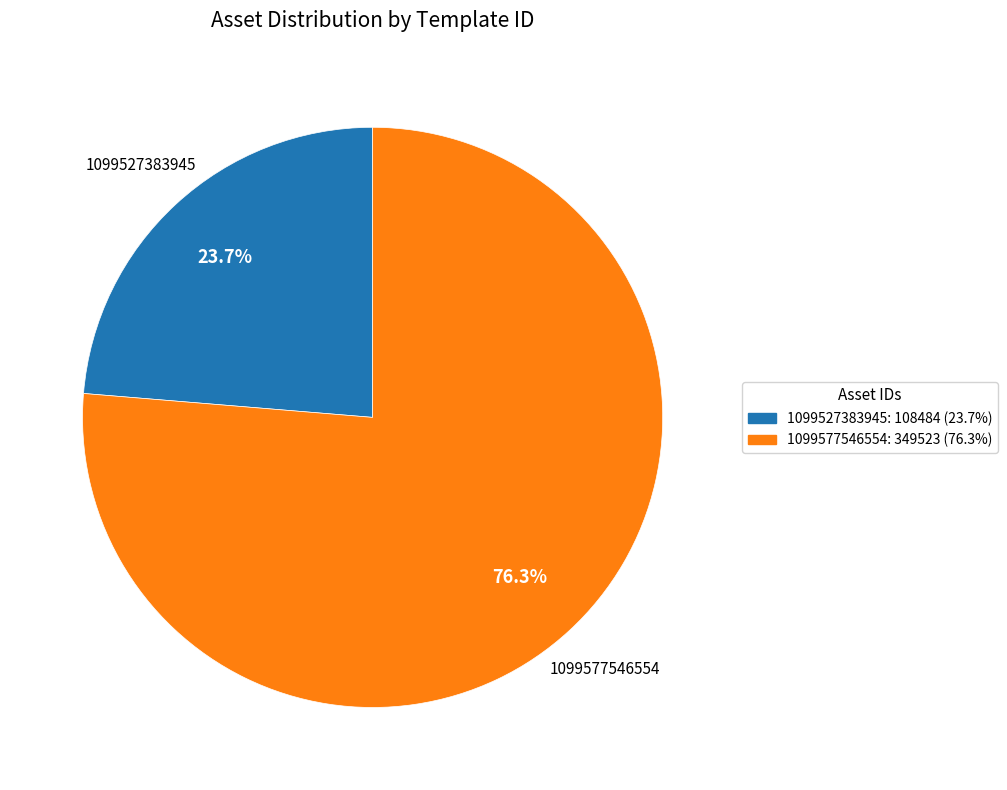

How many slices are in this pie chart?

2